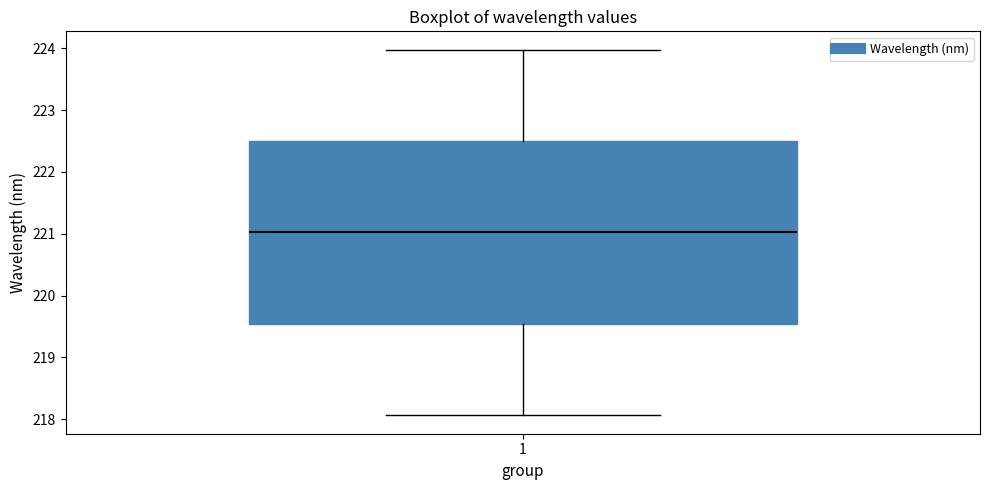

Where does the lower whisker of the box at x = 1 end on the y-axis? The values are not printed on the chart, so give them approximately, as read against the axis.

218.1